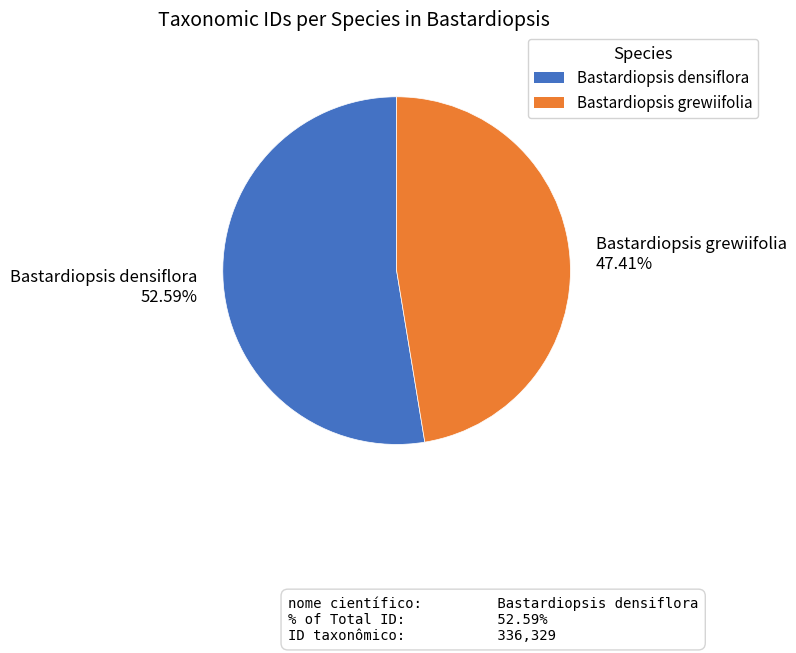

Does Bastardiopsis grewiifolia represent more than half of the total?

No